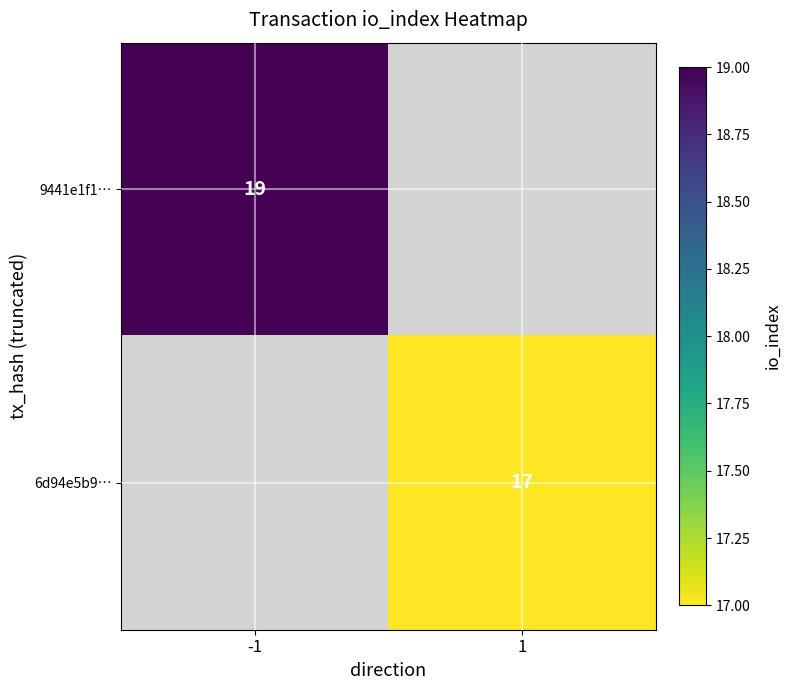

The 9441e1f1… series shows 33 at -1. True or false?

False